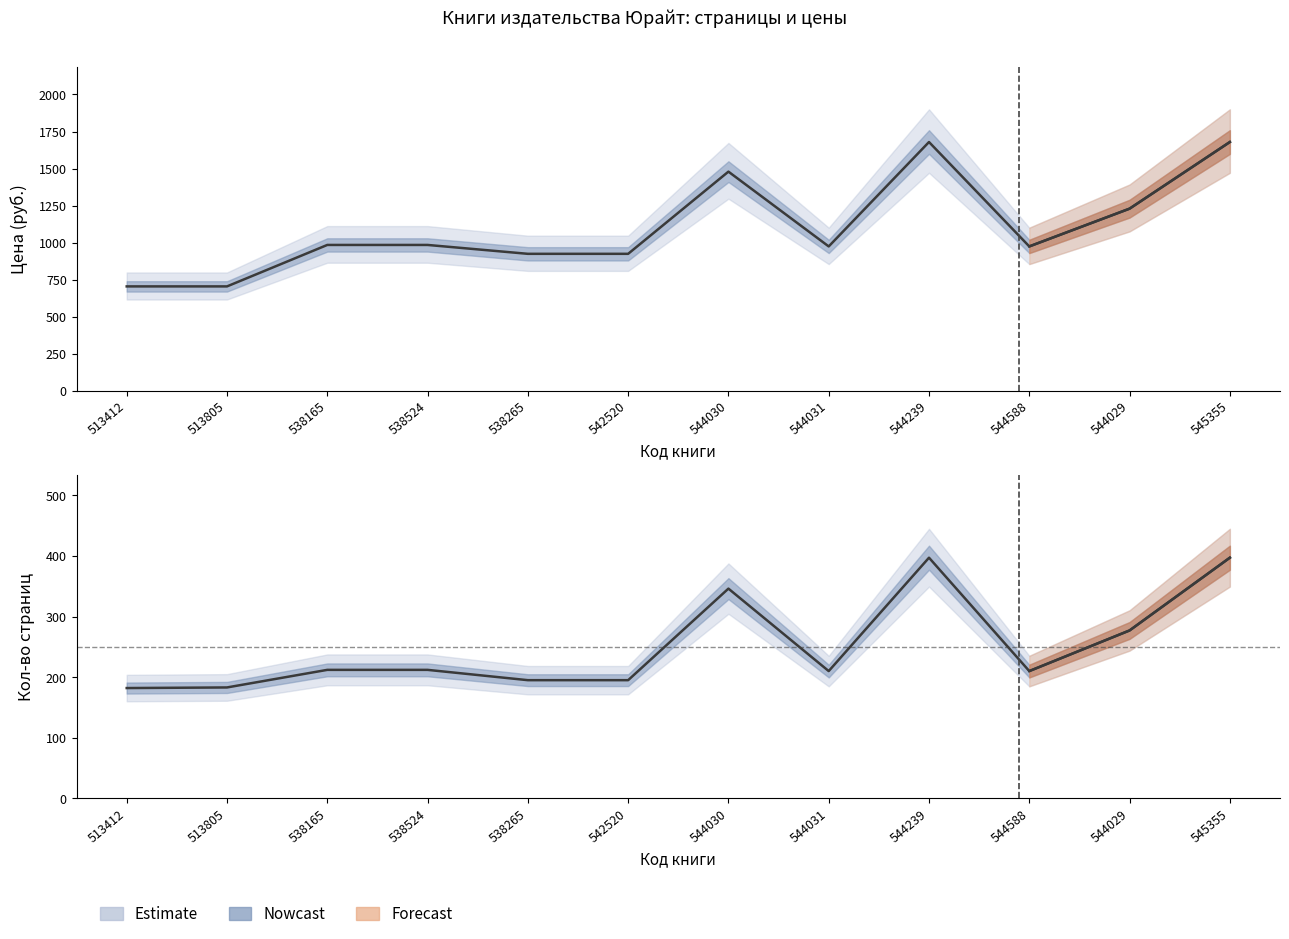

What is the sum of all Цена для библиотек values?

13238